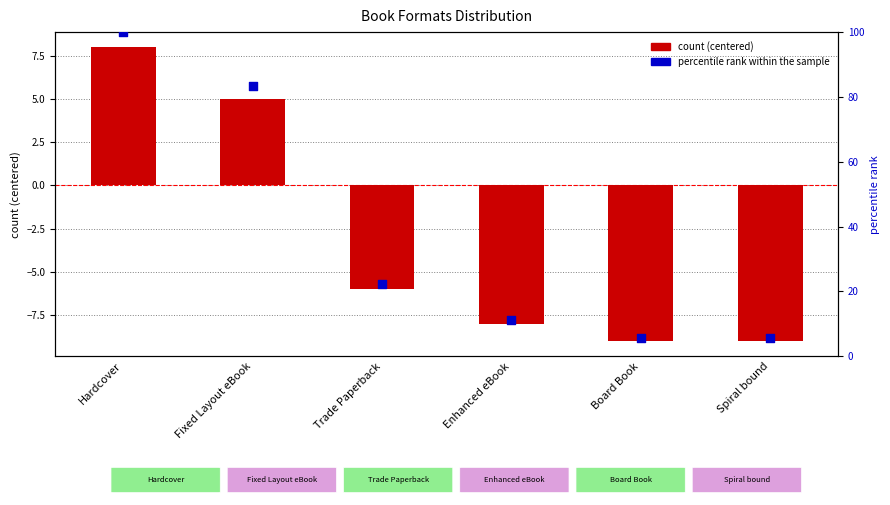

Is the value of percentile rank within the sample at Trade Paperback greater than the value of count (centered) at Spiral bound?

Yes